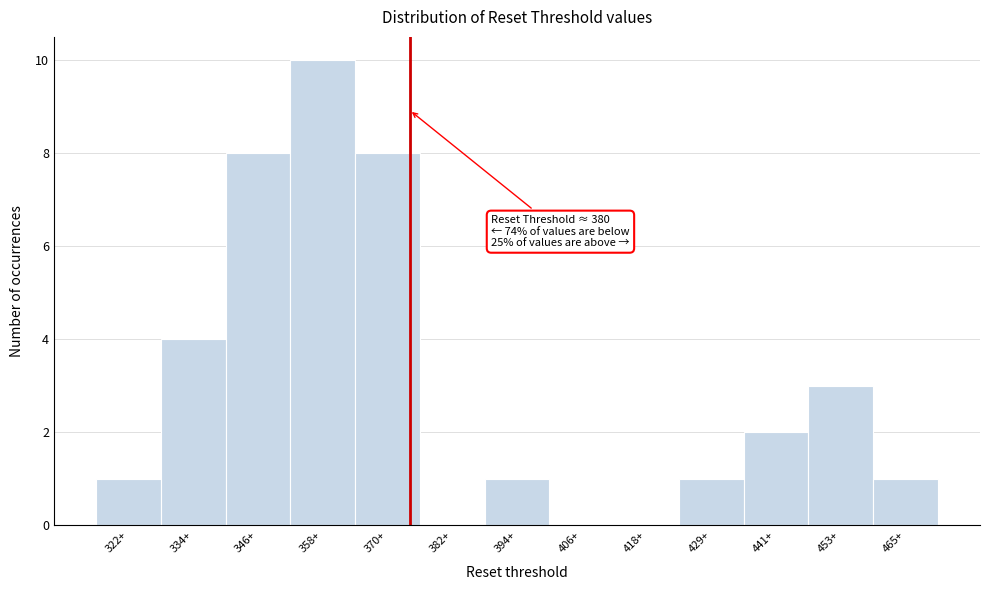

Reading left to right, list all the values displayed in this chart.

322+=1	334+=4	346+=8	358+=10	370+=8	382+=0	394+=1	406+=0	418+=0	429+=1	441+=2	453+=3	465+=1